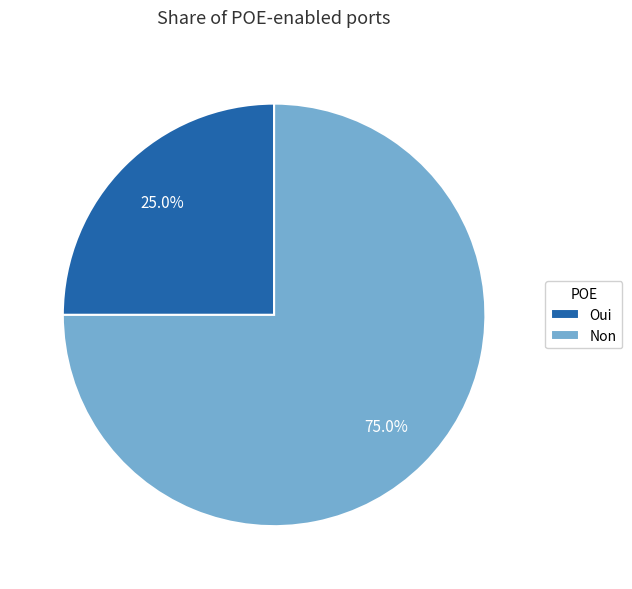

Which slice represents more than half of the pie?

Non